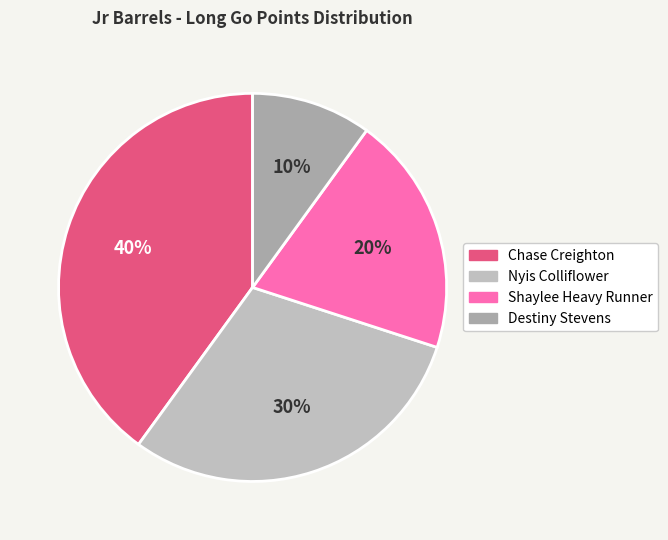

To the nearest percent, what is the difference between the Destiny Stevens and Shaylee Heavy Runner slice percentages?

10%